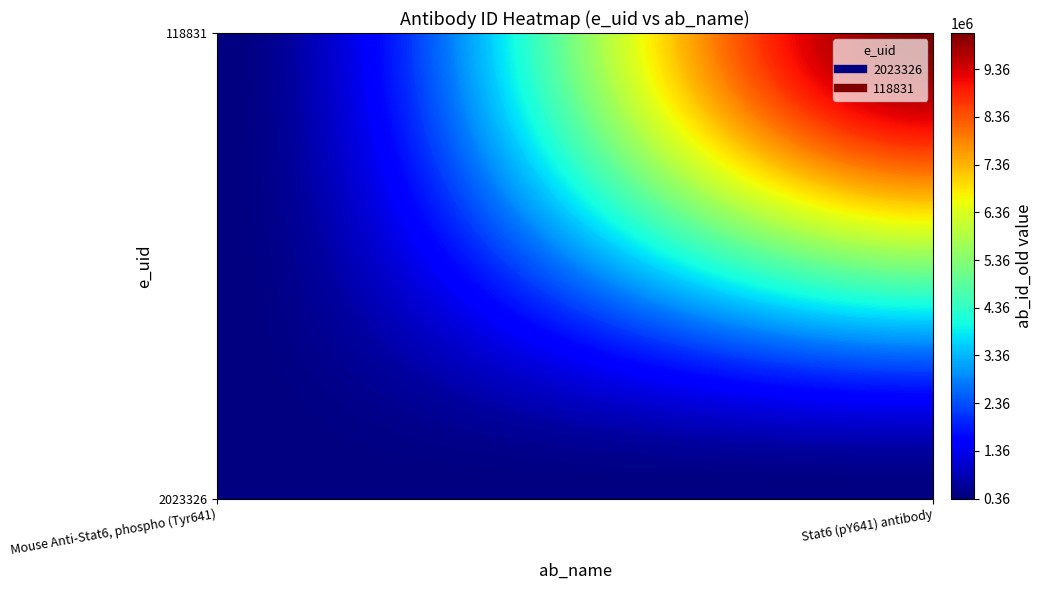

Is it true that 2023326 equals 609998 at 0?

False